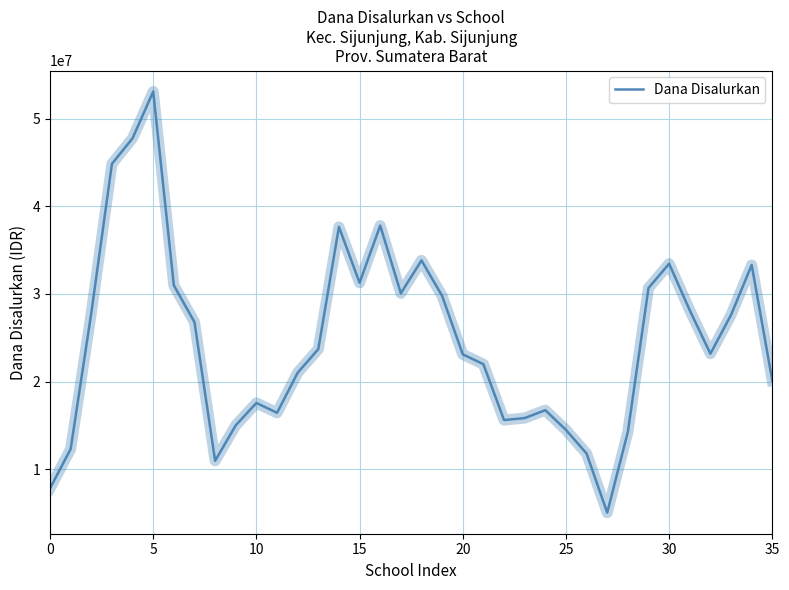

What is the minimum value shown in the chart?

5025000